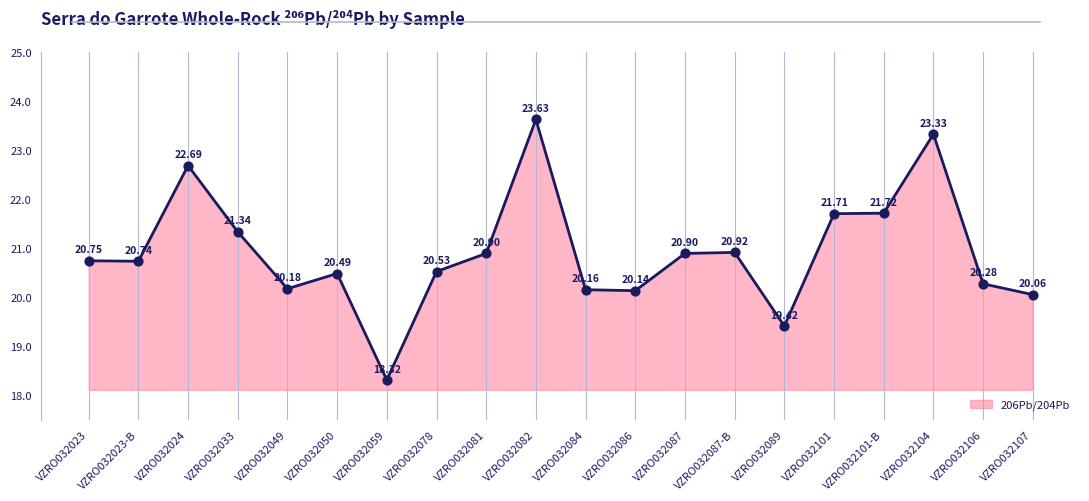

What is the change in value from VZRO032087-B to VZRO032101?

+0.8